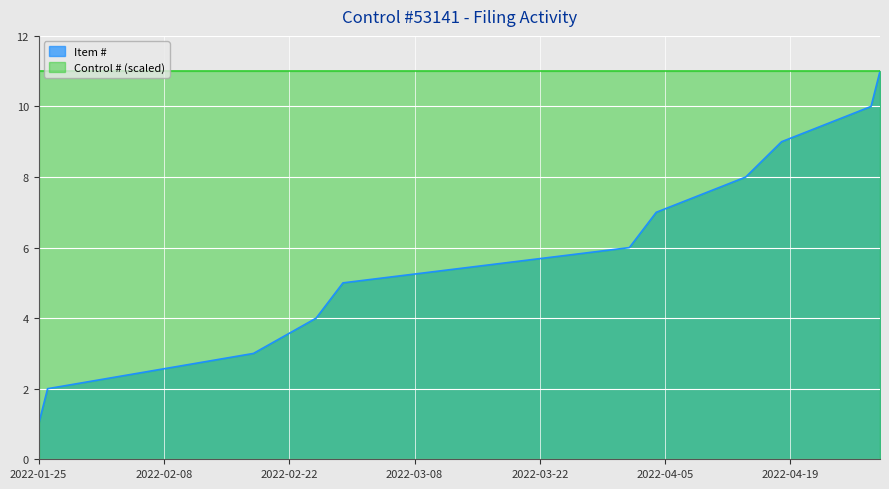

List the labels in order of value, largest first.

2022-04-29, 2022-04-28, 2022-04-18, 2022-04-14, 2022-04-04, 2022-04-01, 2022-02-28, 2022-02-25, 2022-02-18, 2022-01-26, 2022-01-25